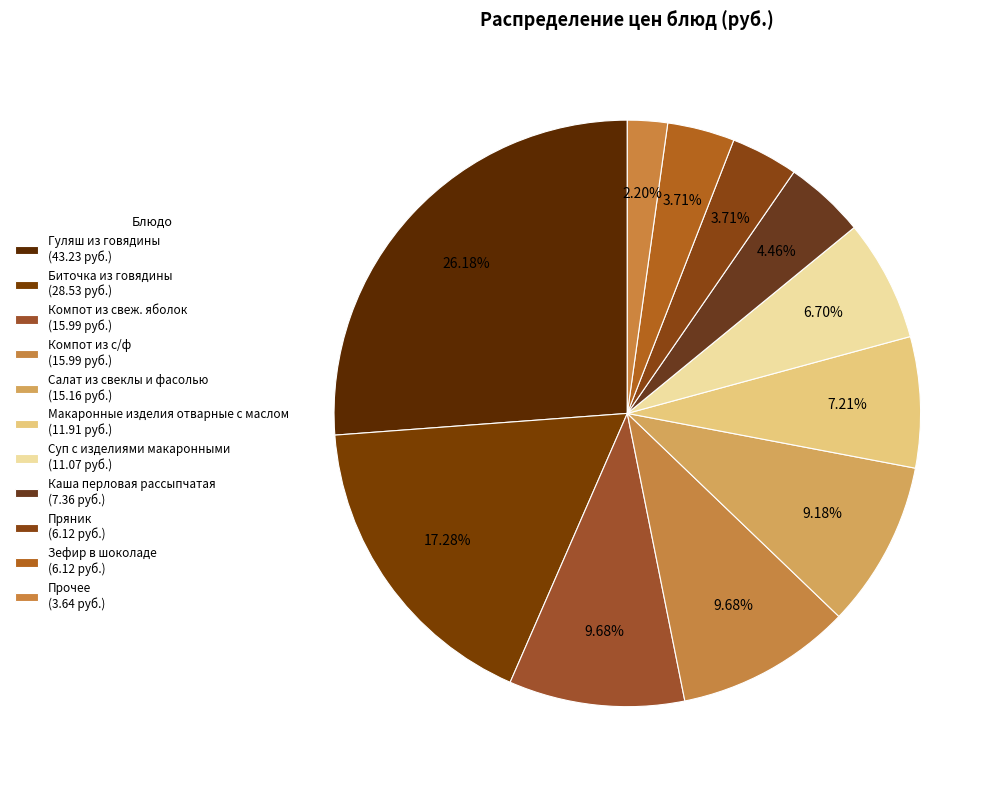

Count the number of slices in the pie.

11